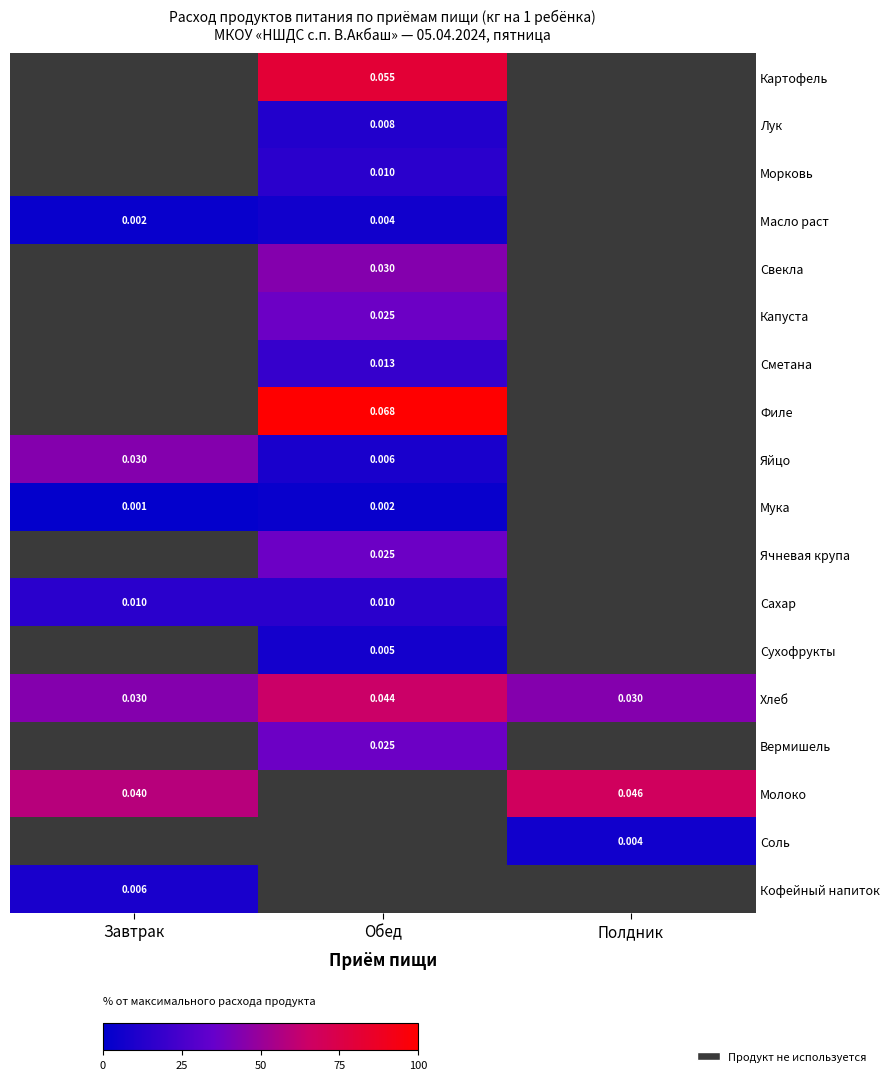

Which series has the largest range (max minus min)?

Яйцо